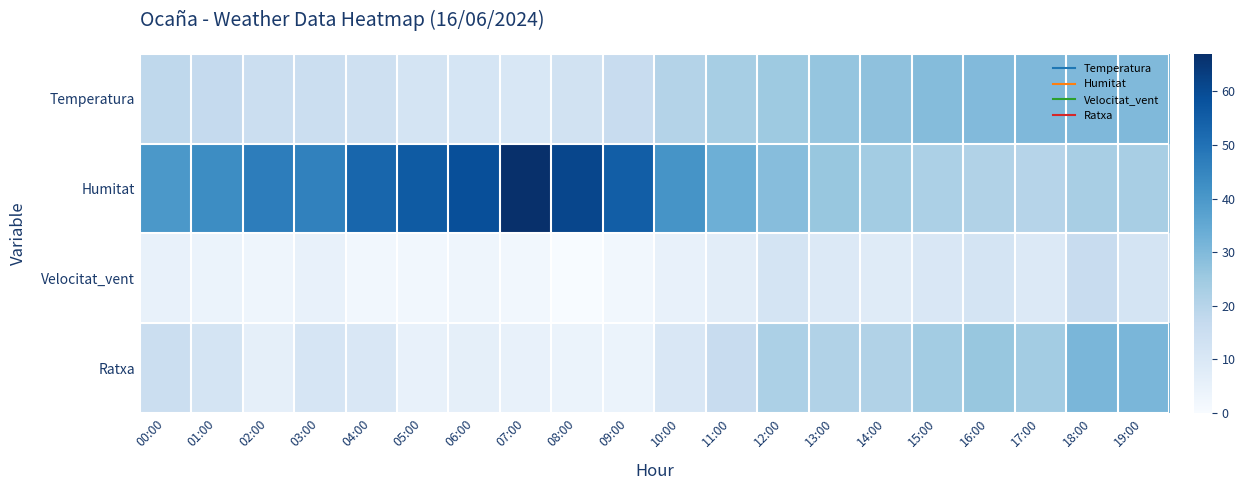

Count the number of categories in the chart.

20